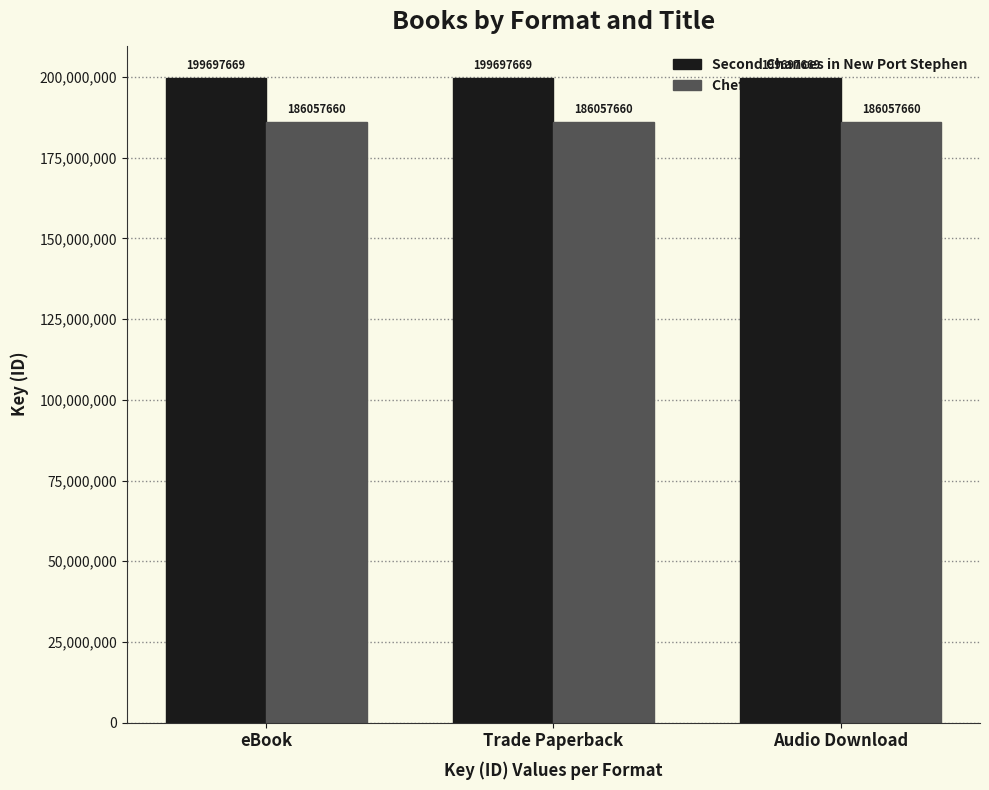

How many bars are there in each group?

2